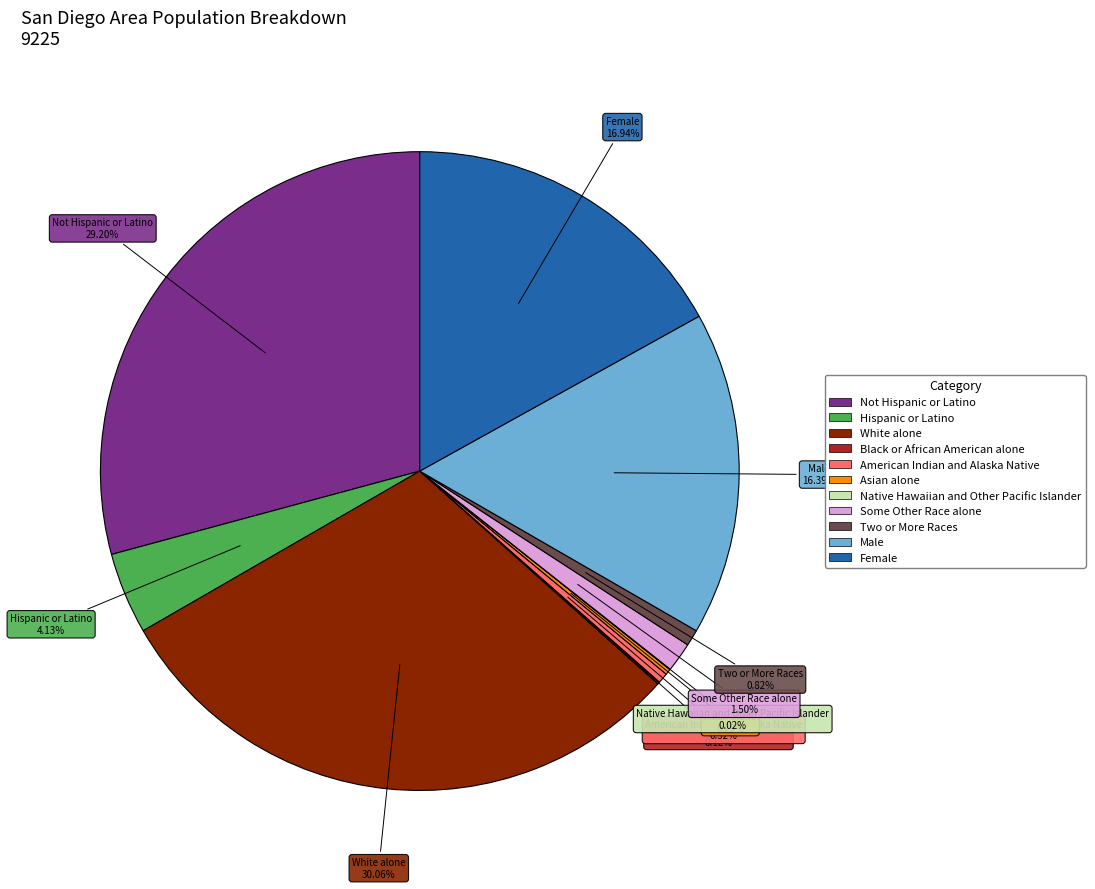

Is the sum of Hispanic or Latino and Two or More Races greater than half?

No